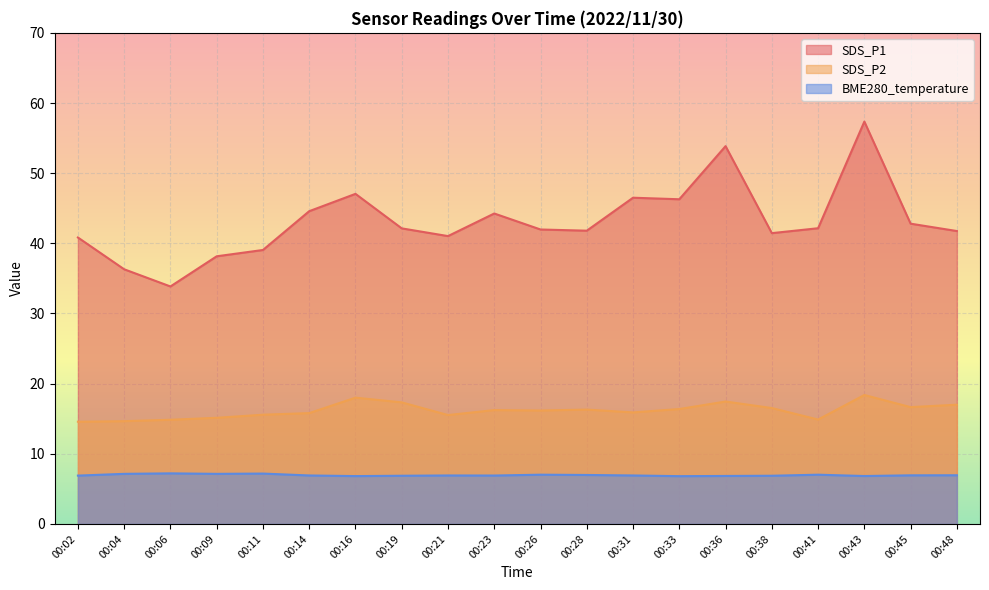

How many data points in SDS_P2 are above 16?

11